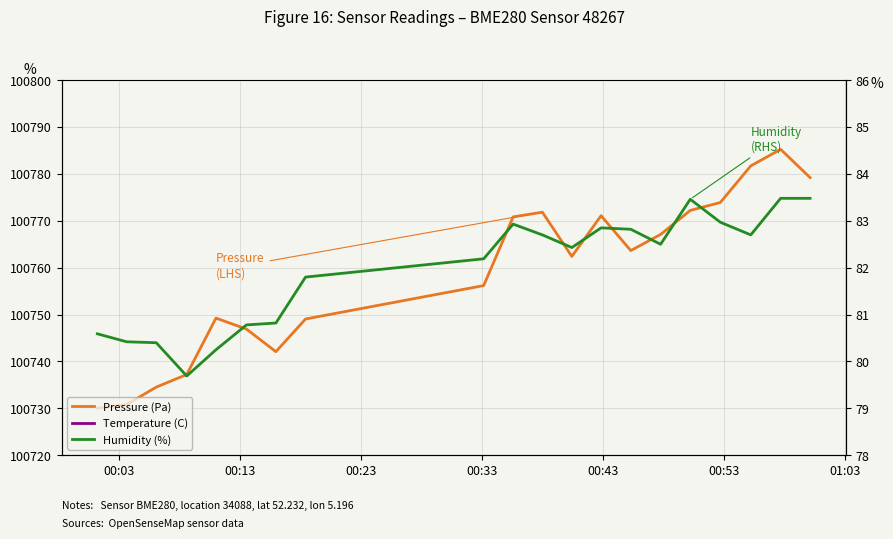

Reading right to left, list all the values displayed in this chart.

Pressure (Pa): 100779.2	100785.2	100781.7	100773.9	100772.2	100767.1	100763.7	100771.1	100762.4	100771.8	100770.8	100756.2	100749.1	100742.1	100746.9	100749.2	100737.2	100734.5	100730.8	100730.1
Temperature (C): 101358.0	101358.0	101426.0	101426.0	101358.0	101290.0	101222.0	101766.0	101698.0	101902.0	102038.0	101902.0	103194.0	103194.0	103738.0	104010.0	103874.0	103942.0	104214.0	104078.0
Humidity (%): 83.5	83.5	82.7	83.0	83.5	82.5	82.8	82.8	82.4	82.7	82.9	82.2	81.8	80.8	80.8	80.2	79.7	80.4	80.4	80.6